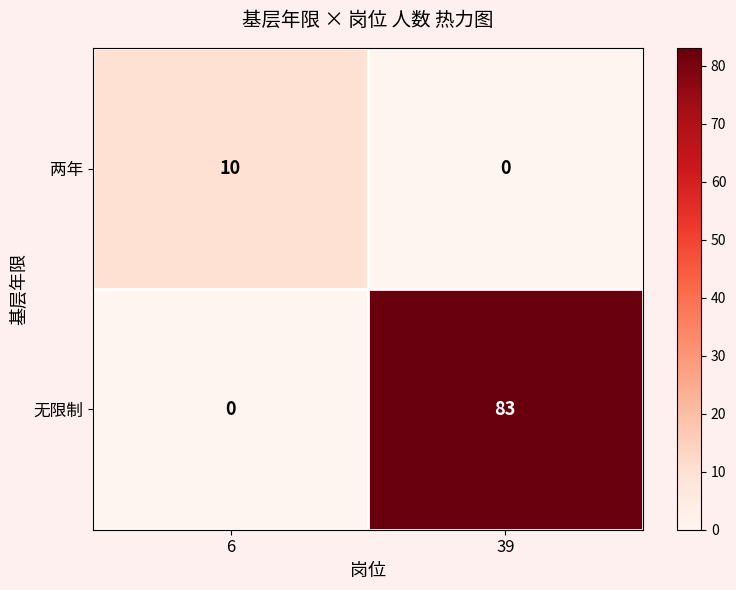

Between 6 and 39, which series saw the biggest shift?

无限制